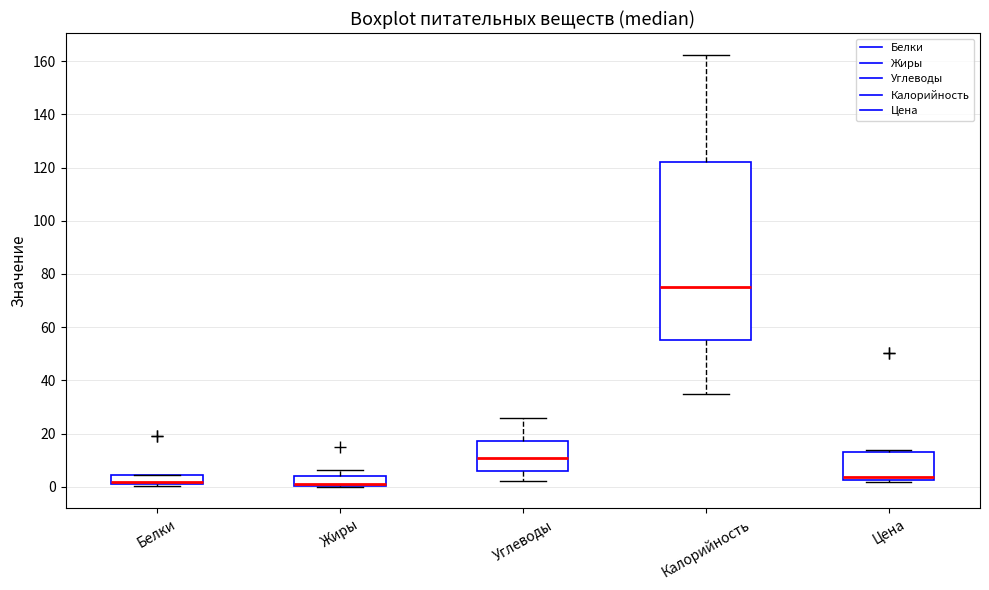

Reading left to right, transcribe this box plot: for each box, give where its median line is, the range the box spans, and where its two whiskers end, as read against the y-axis. The values are not printed on the chart, so give them approximately, as read against the axis.

Белки: median 2 (just above the box's lower edge), box 2 to 4, whiskers 0 to 4
Жиры: median 2, box 0 to 4, whiskers 0 to 6
Углеводы: median 10, box 6 to 18, whiskers 2 to 26
Калорийность: median 74, box 56 to 122, whiskers 34 to 162
Цена: median 4, box 2 to 12, whiskers 2 (just below the box's lower edge) to 14